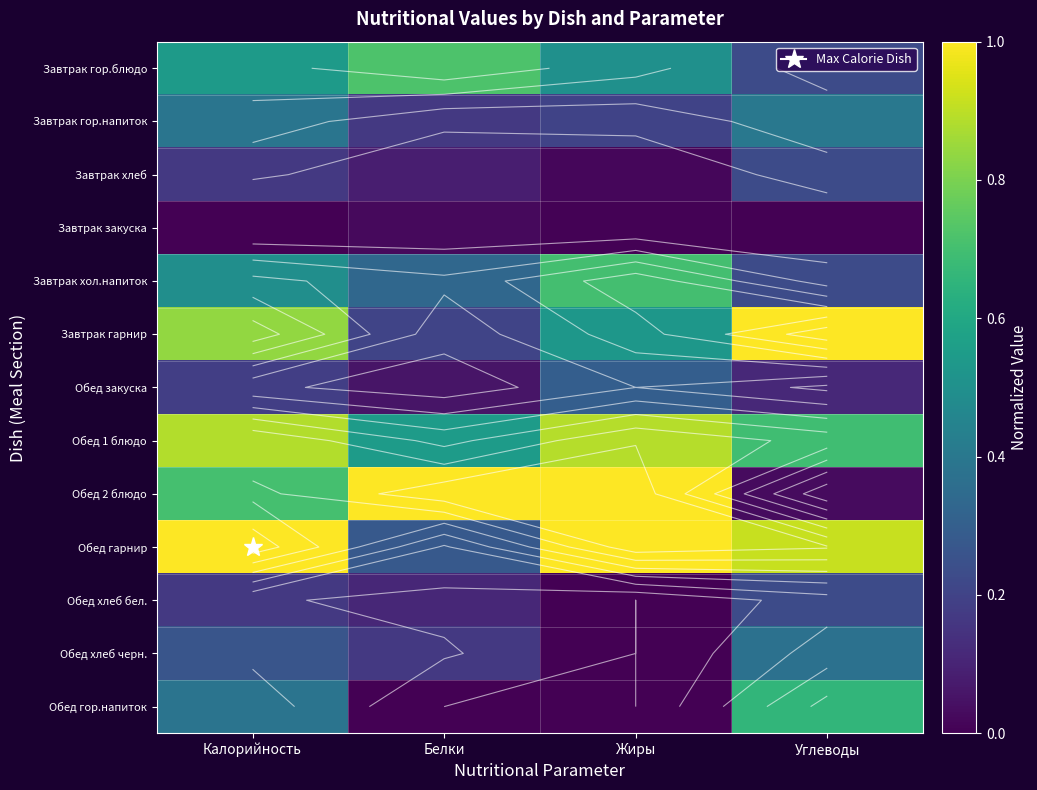

True or false: Обед гарнир has a value of 0.3 at Белки.

True